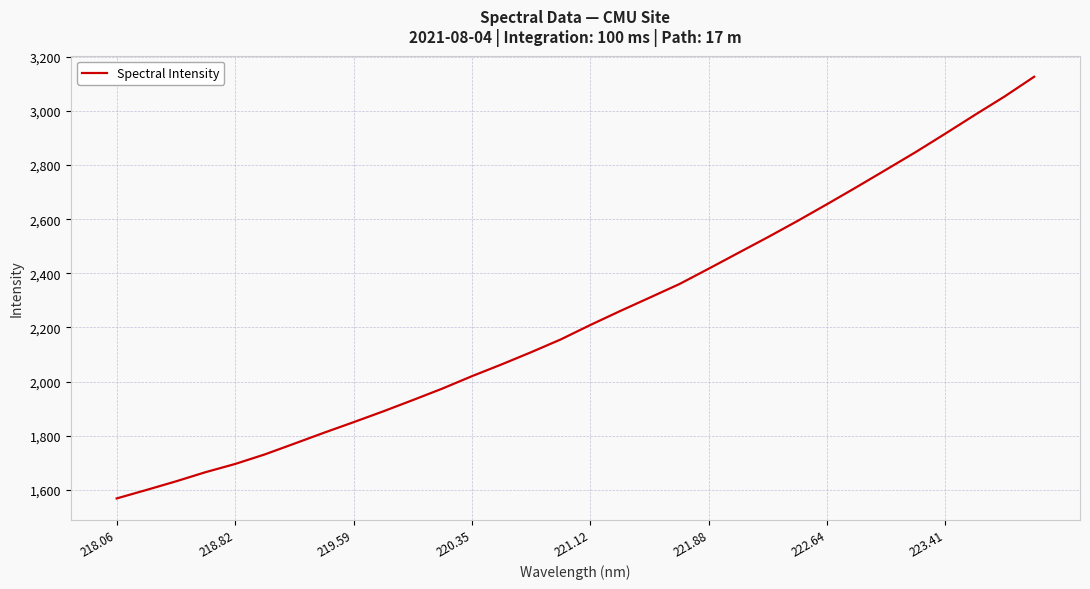

What is the greatest value displayed?

3126.0